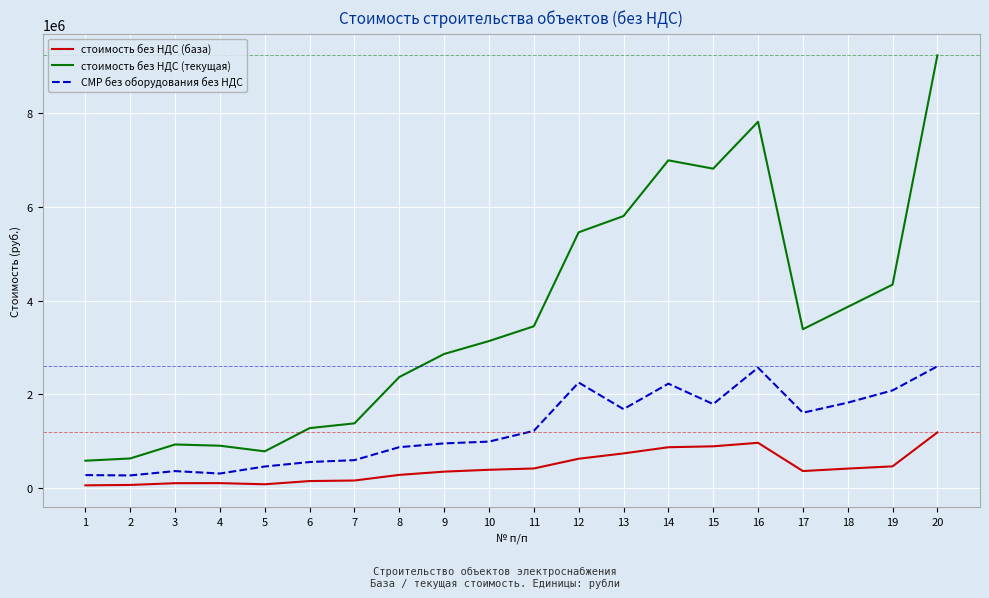

What is the sum of all стоимость без НДС (база) values?

8811449.1